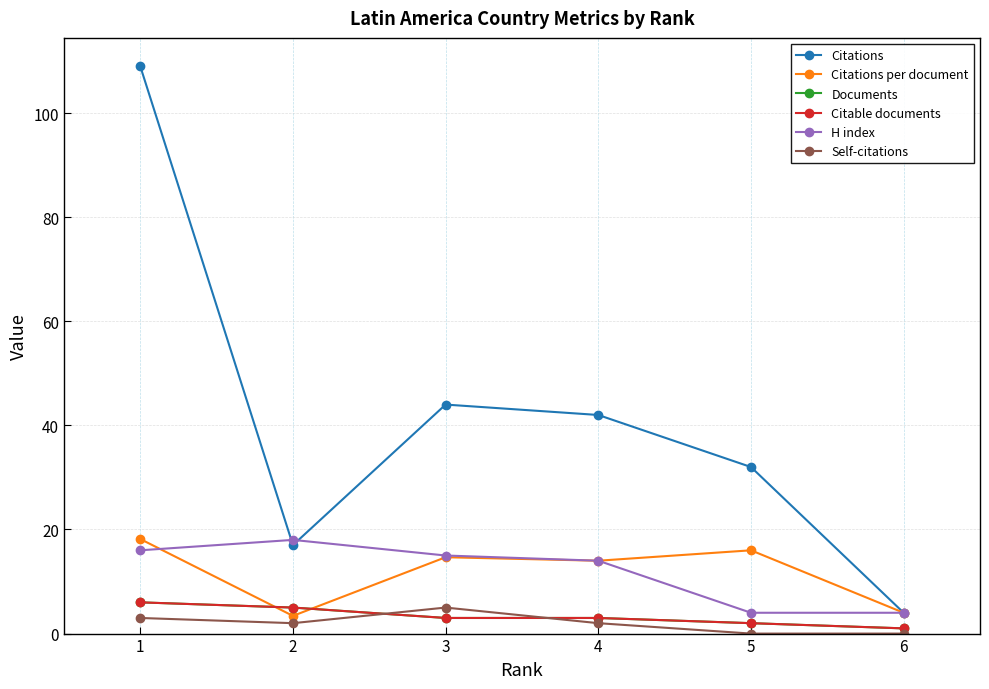

Reading right to left, list all the values displayed in this chart.

Citations: 4.0	32.0	42.0	44.0	17.0	109.0
Citations per document: 4.0	16.0	14.0	14.7	3.4	18.2
Documents: 1.0	2.0	3.0	3.0	5.0	6.0
Citable documents: 1.0	2.0	3.0	3.0	5.0	6.0
H index: 4.0	4.0	14.0	15.0	18.0	16.0
Self-citations: 0.0	0.0	2.0	5.0	2.0	3.0